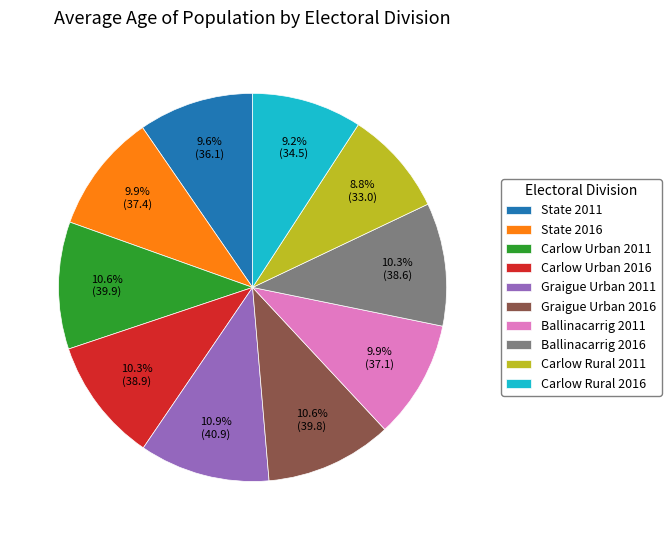

Count the number of slices in the pie.

10